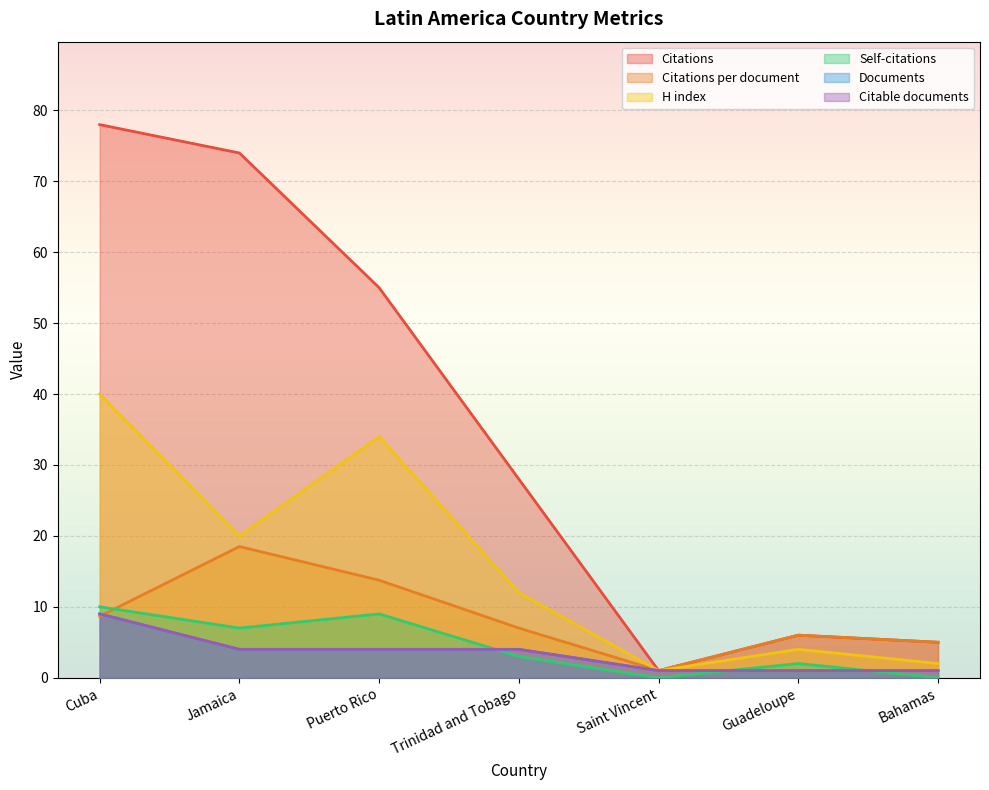

Which series has the widest spread of values?

Citations